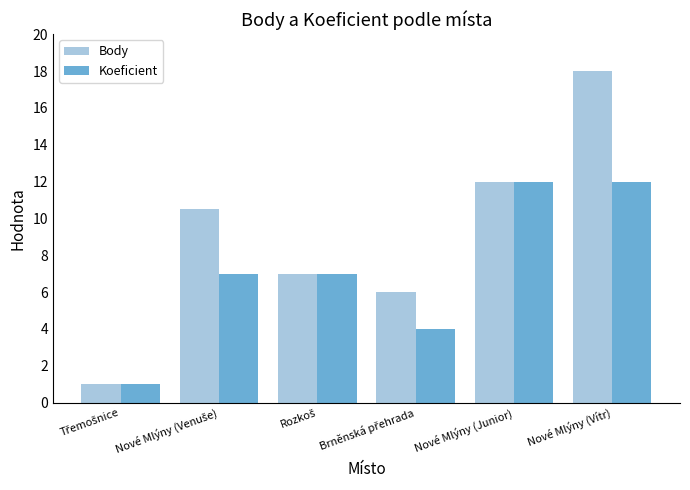

True or false: Body has a value of 21.5 at Nové Mlýny (Junior).

False